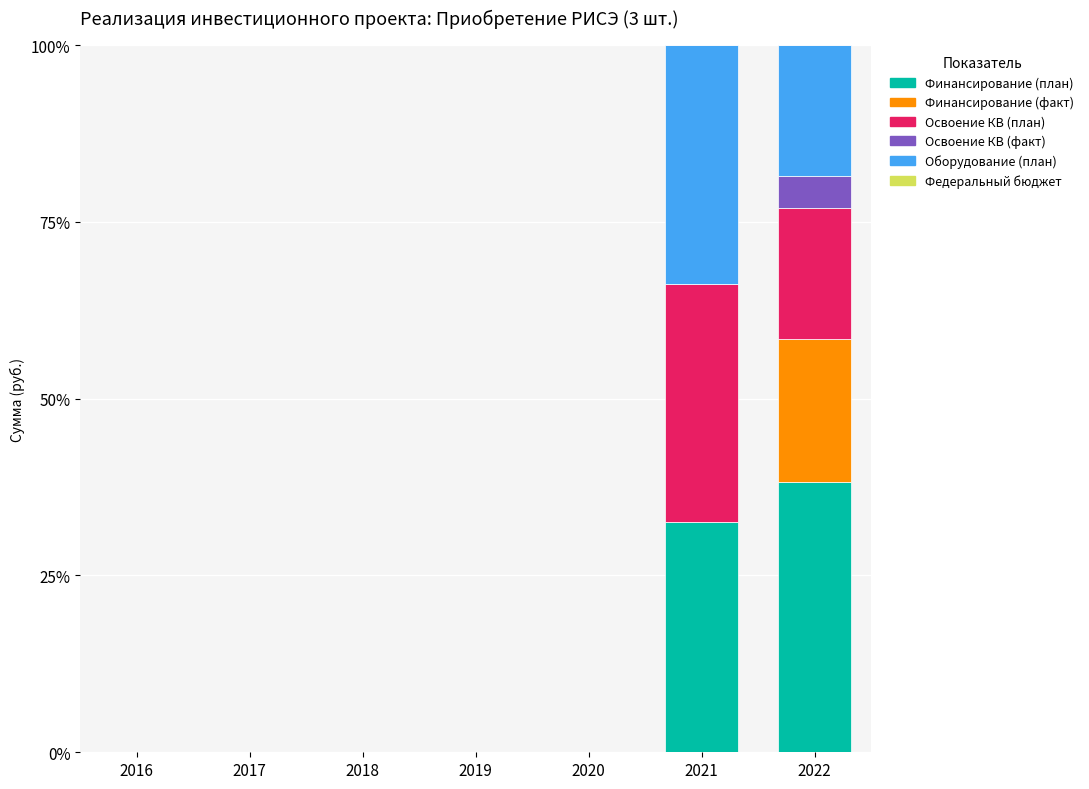

What is the total value across all series at 2022?

100.0